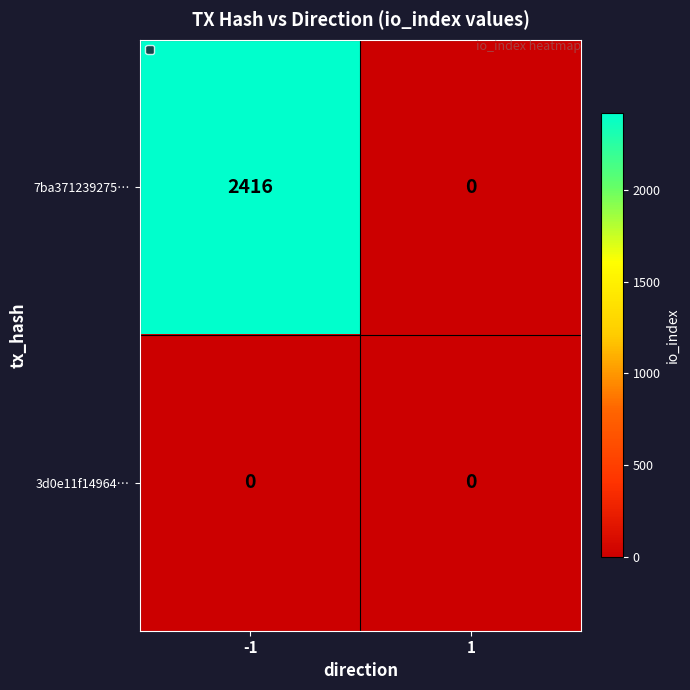

Reading left to right, extract all data points from this chart.

7ba371239275…: 2416	0
3d0e11f14964…: 0	0